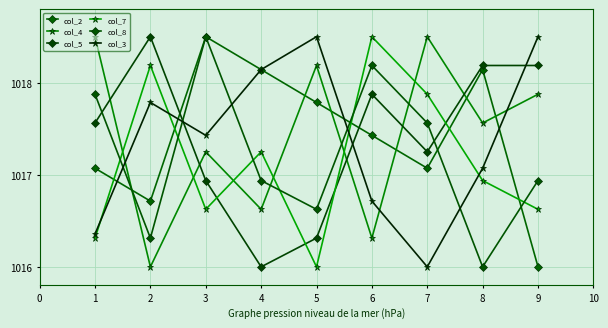

True or false: col_2 has a value of 220.1 at 2.

False